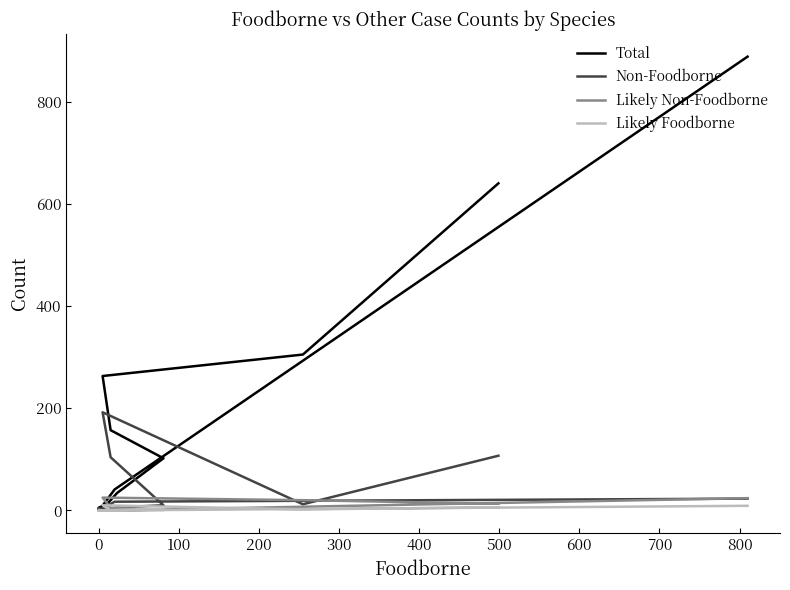

What is the label of the 4th point from the right?

12